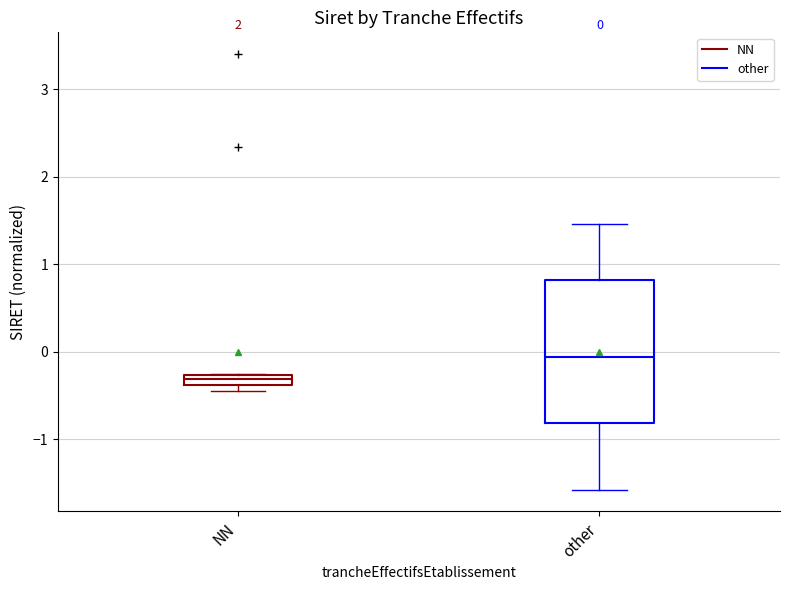

Which box is the tallest, from its lower edge to its upper edge?

other